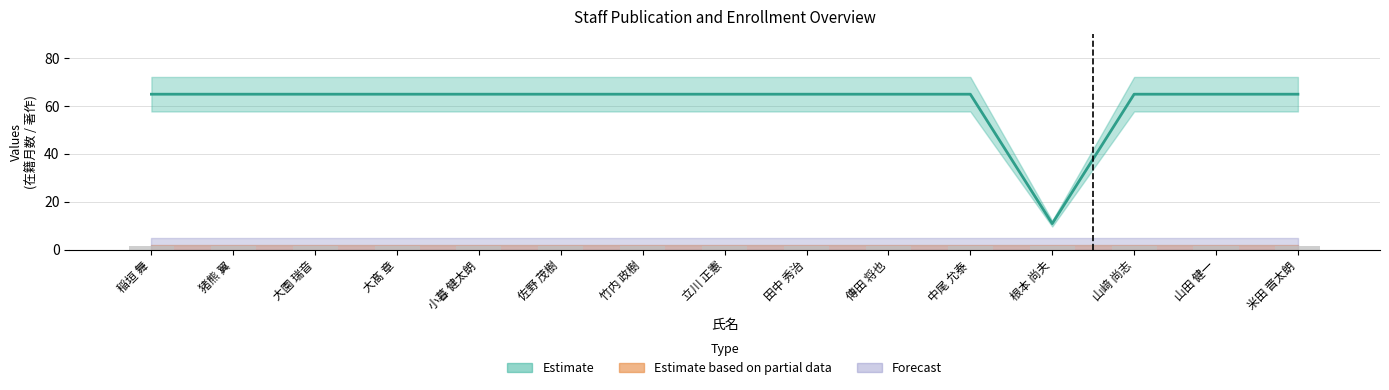

Which has a higher value, 米田 晋太朗 or 根本 尚夫?

米田 晋太朗